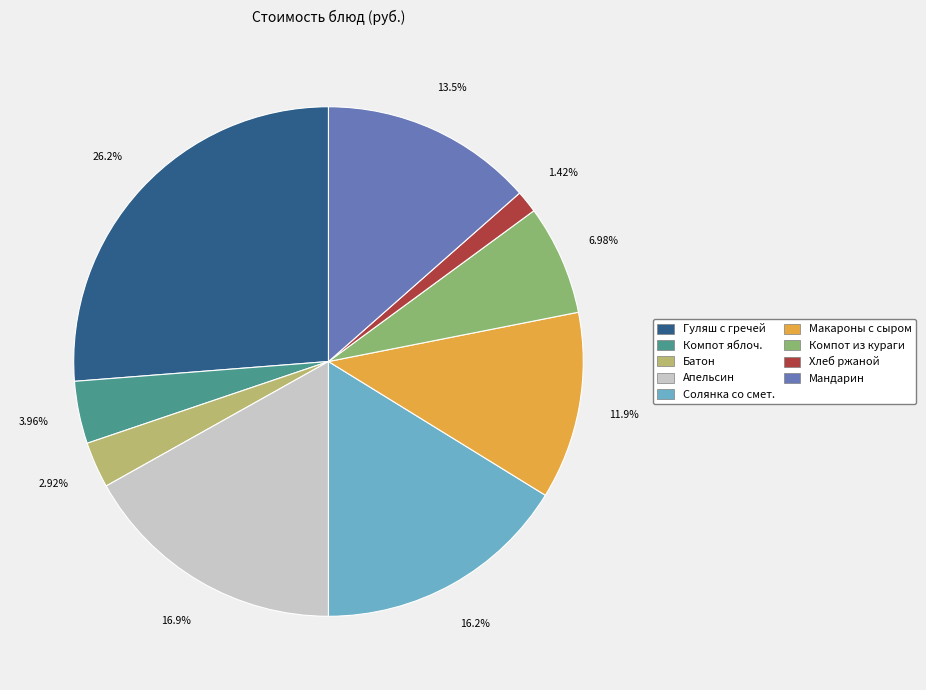

To the nearest percent, what is the difference between the largest and smallest slice percentages?

25%